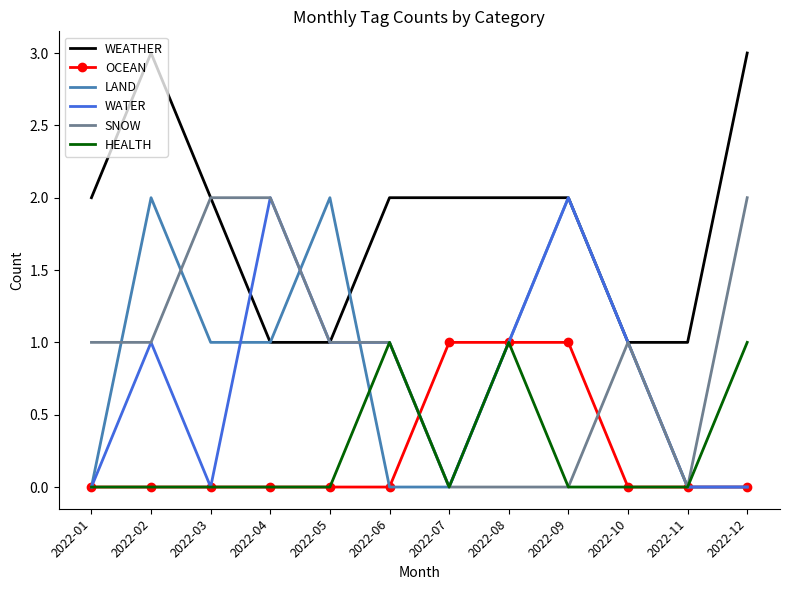

The value of WATER at 2022-01 is 0. True or false?

True